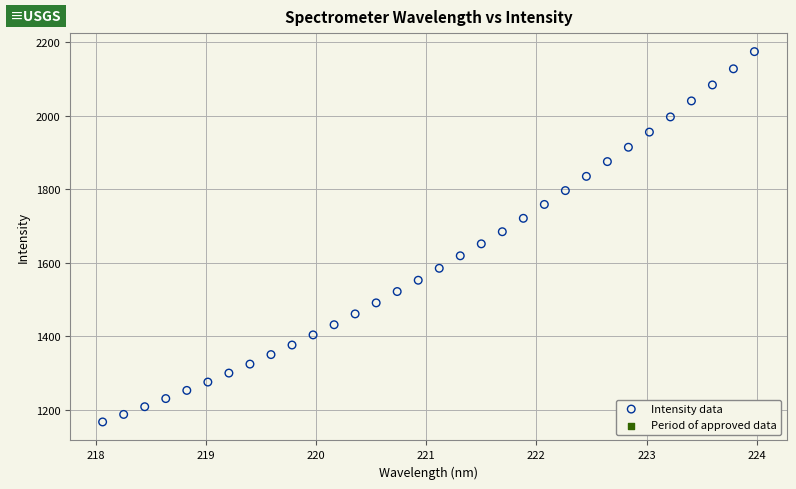

What is the range of Y values (max minus min)?

1007.5